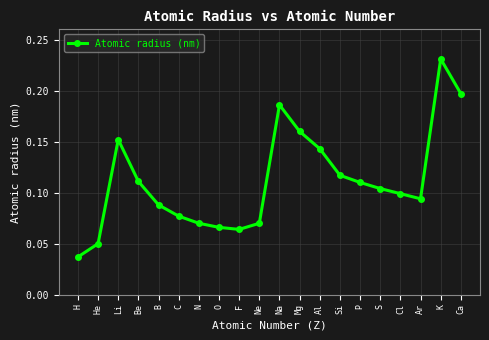

What is the sum of all values?

2.2